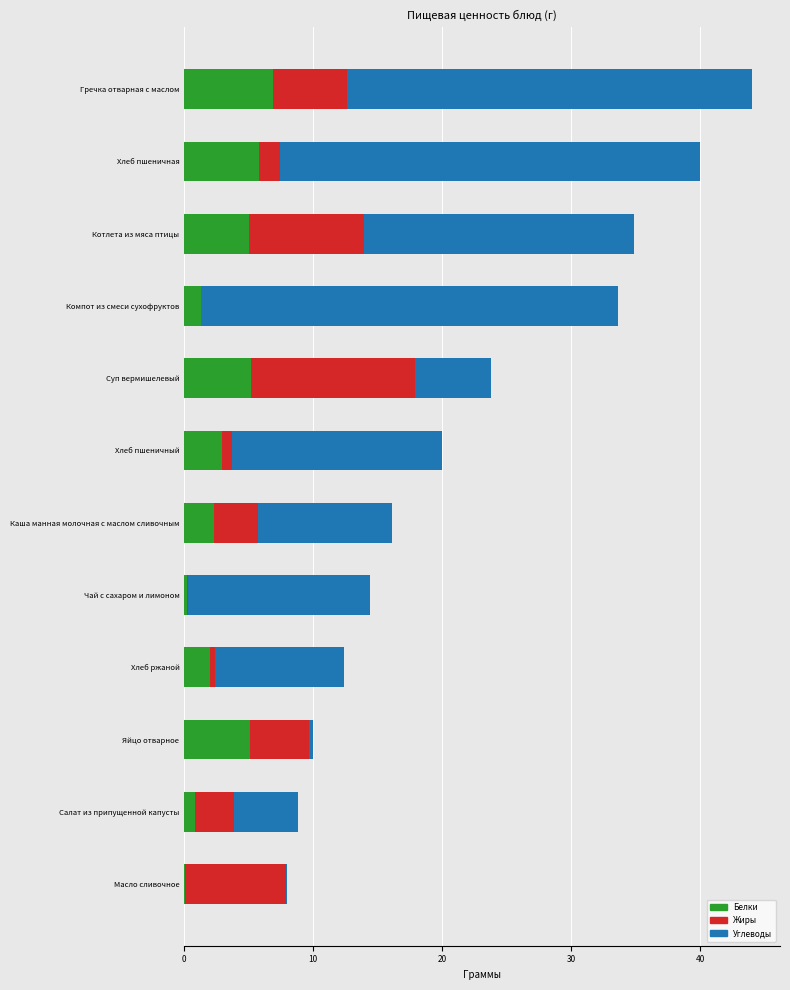

What is the total value across all series at Хлеб пшеничная?

40.0